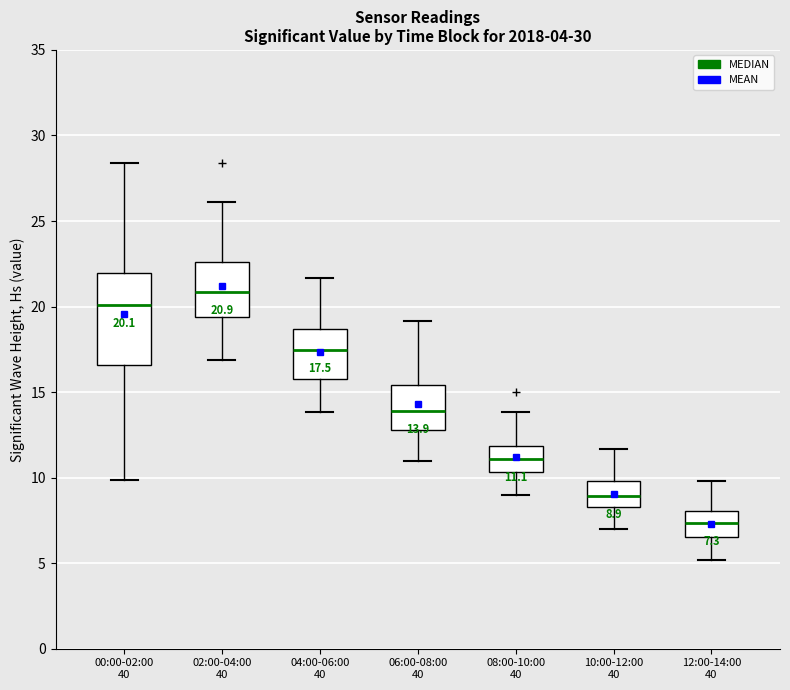

Which box's median line is the lowest?

12:00-14:00 40